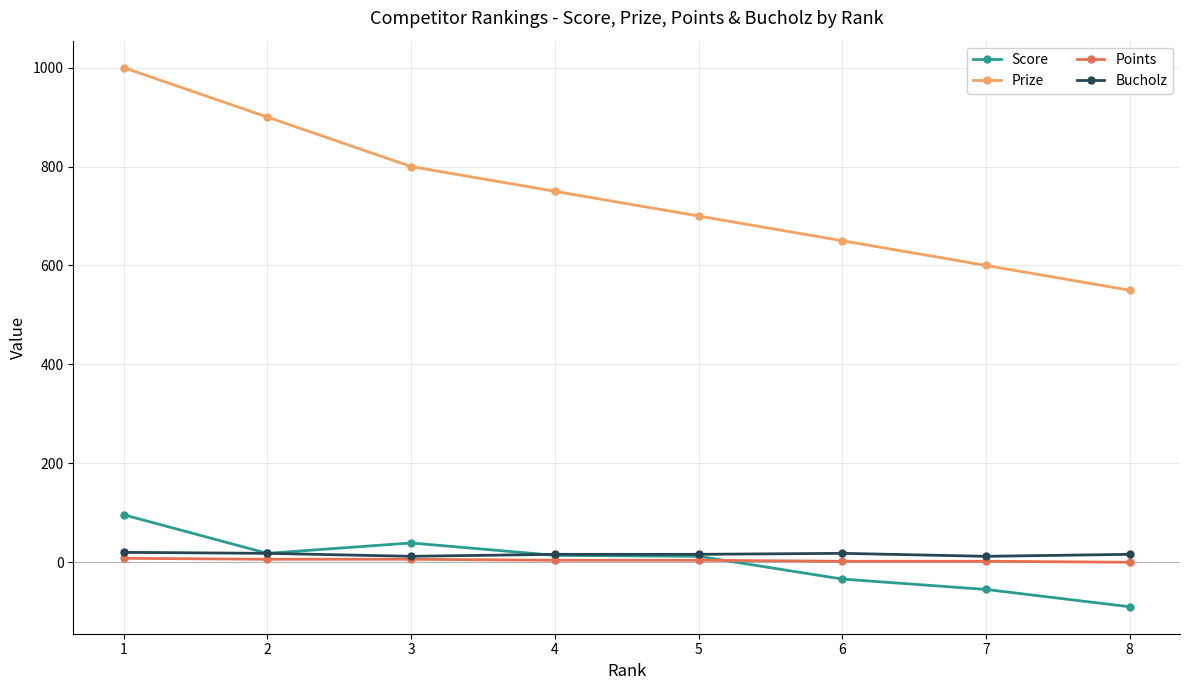

What is the greatest value displayed?

1000